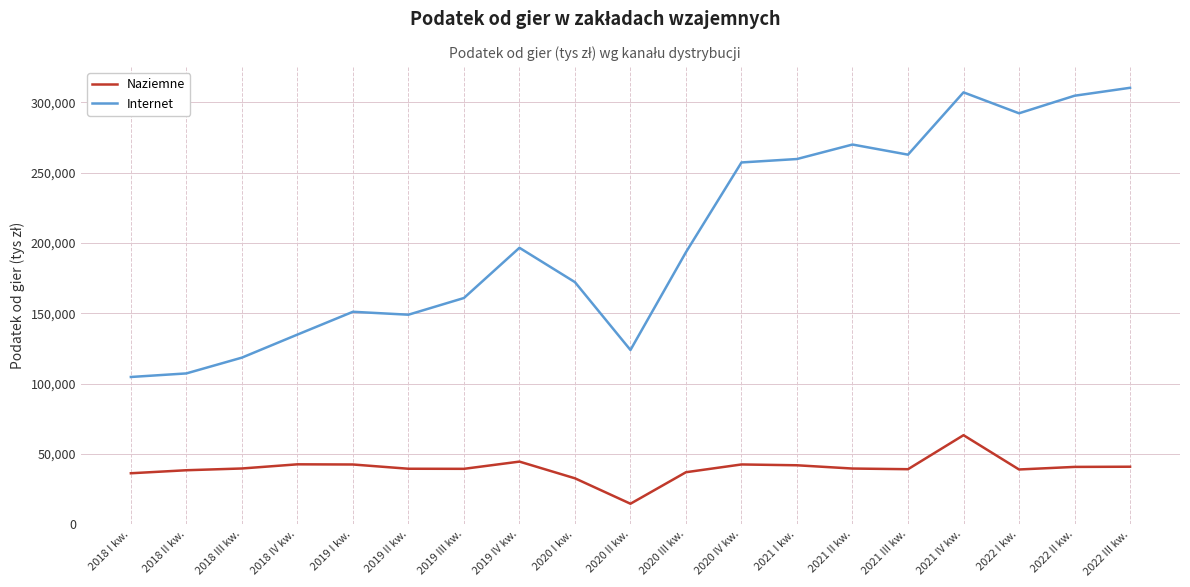

Rank the series by their average value, from highest to lowest.

Internet, Naziemne